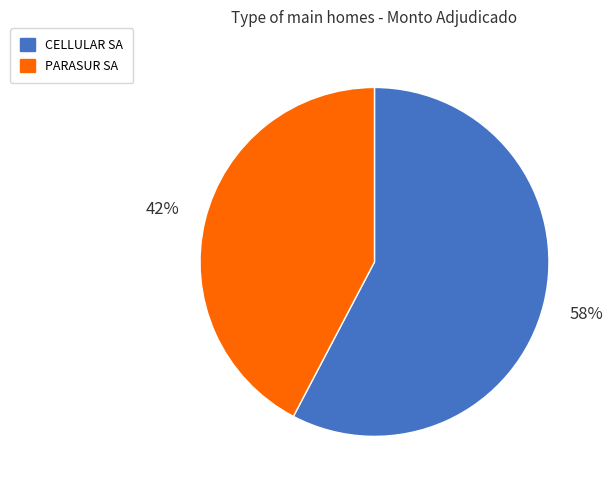

Which has a higher value, PARASUR SA or CELLULAR SA?

CELLULAR SA